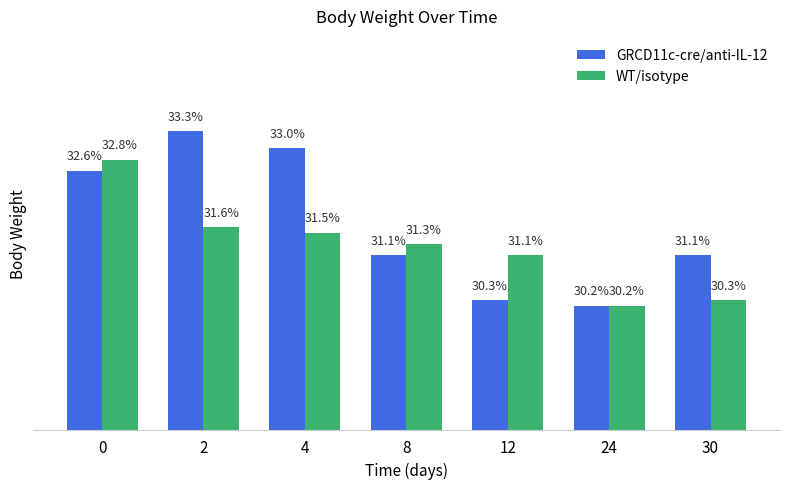

Is the value of WT/isotype at 12 greater than the value of GRCD11c-cre/anti-IL-12 at 12?

Yes